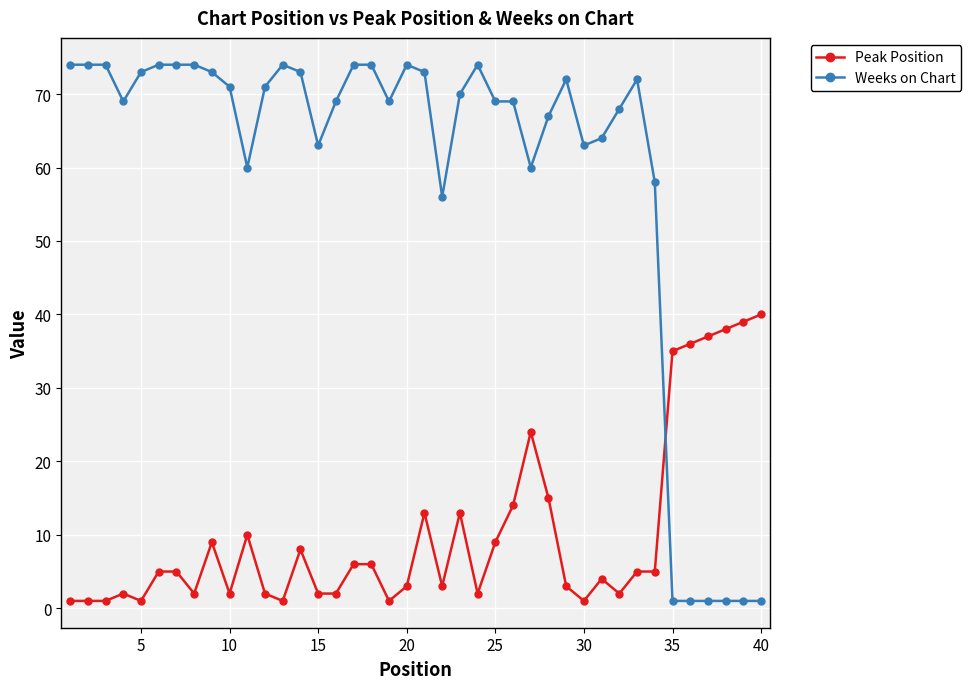

Which series ends up on top after the final intersection of Peak Position and Weeks on Chart?

Peak Position